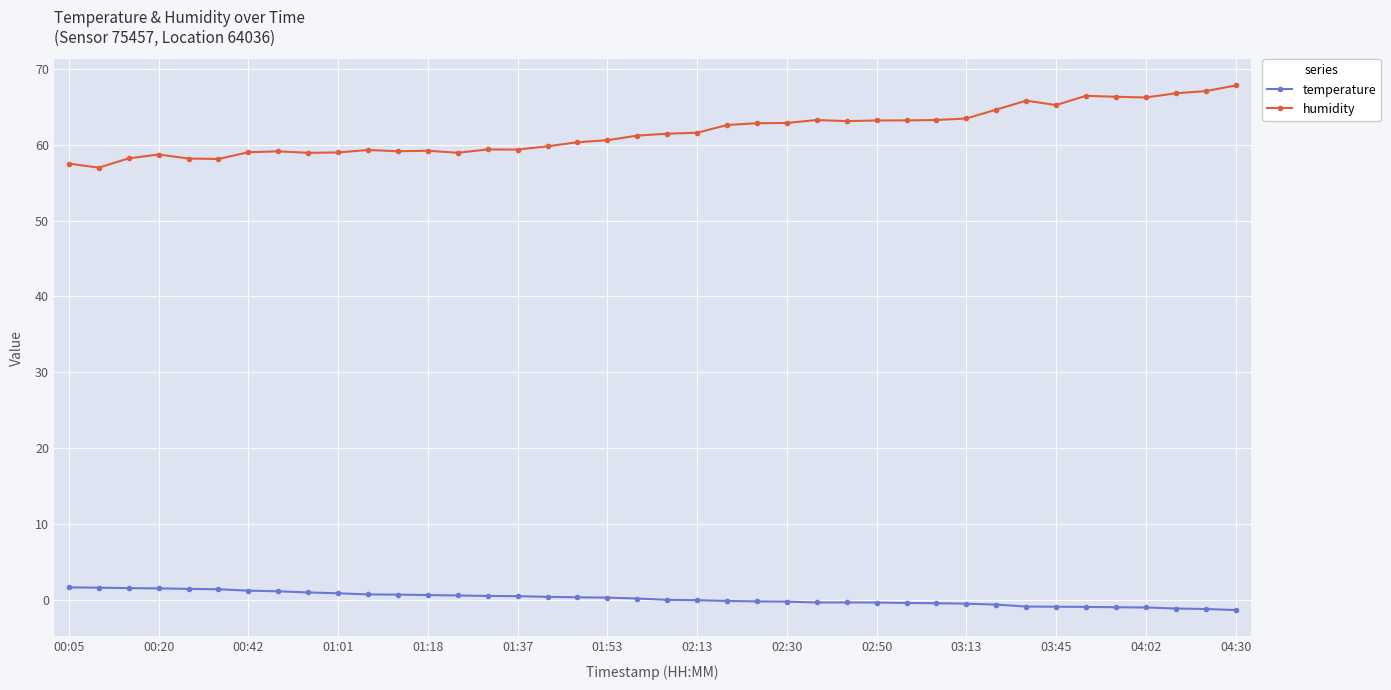

True or false: temperature and humidity cross at least once.

False